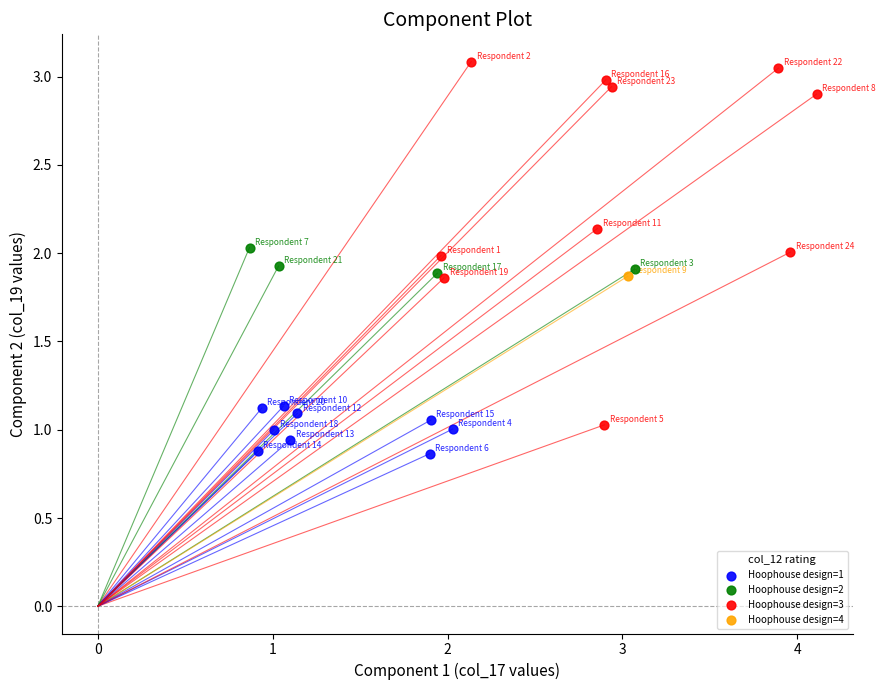

Which series reaches the minimum Y coordinate?

Hoophouse design=1